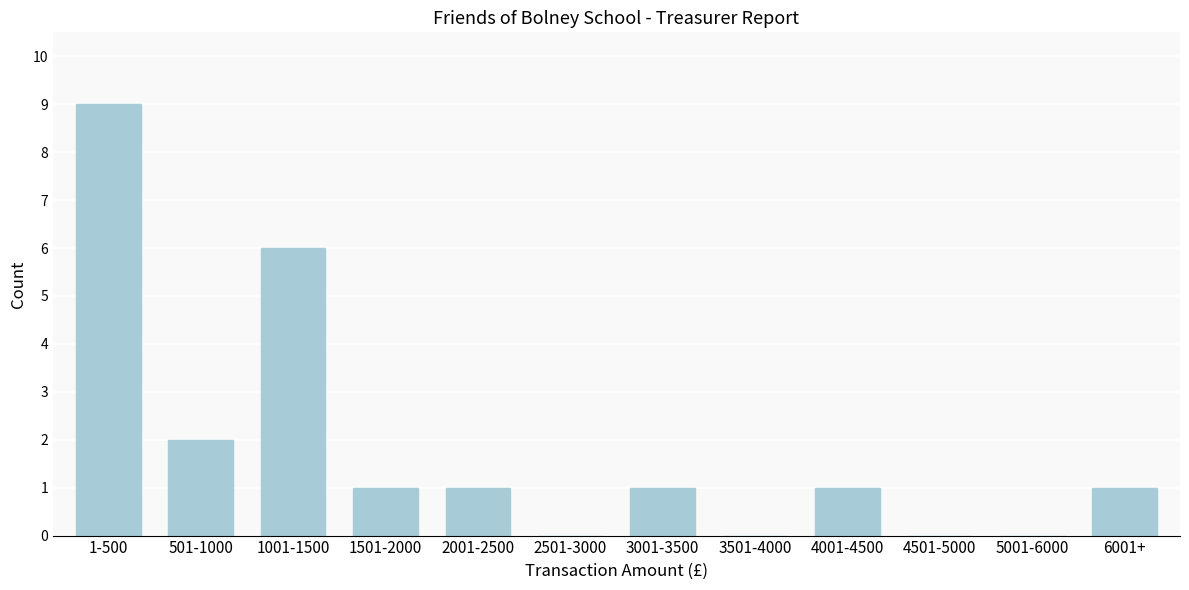

Reading left to right, extract all data points from this chart.

1-500=9	501-1000=2	1001-1500=6	1501-2000=1	2001-2500=1	2501-3000=0	3001-3500=1	3501-4000=0	4001-4500=1	4501-5000=0	5001-6000=0	6001+=1